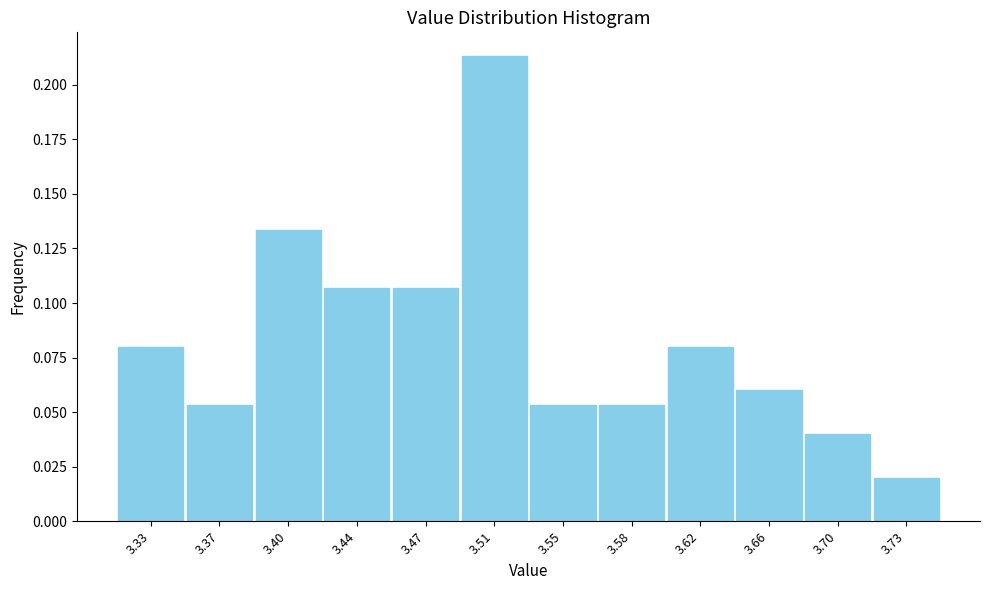

The chart shows a value of 0.0 at 3.55. True or false?

False